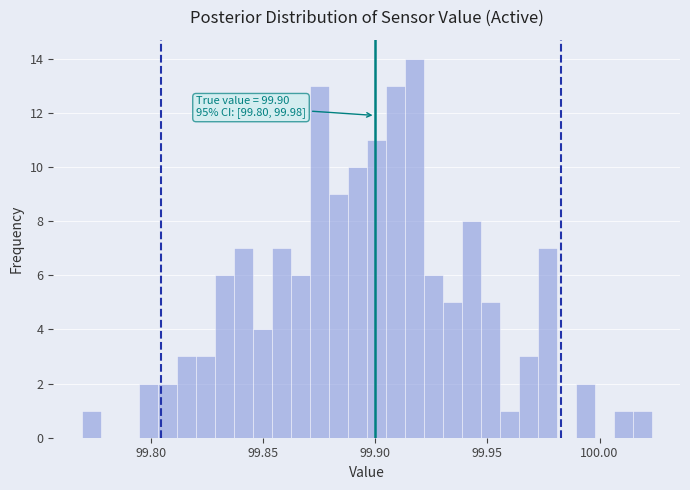

Read against the x-axis, roughly where is the centre of the tallest bar?

99.915